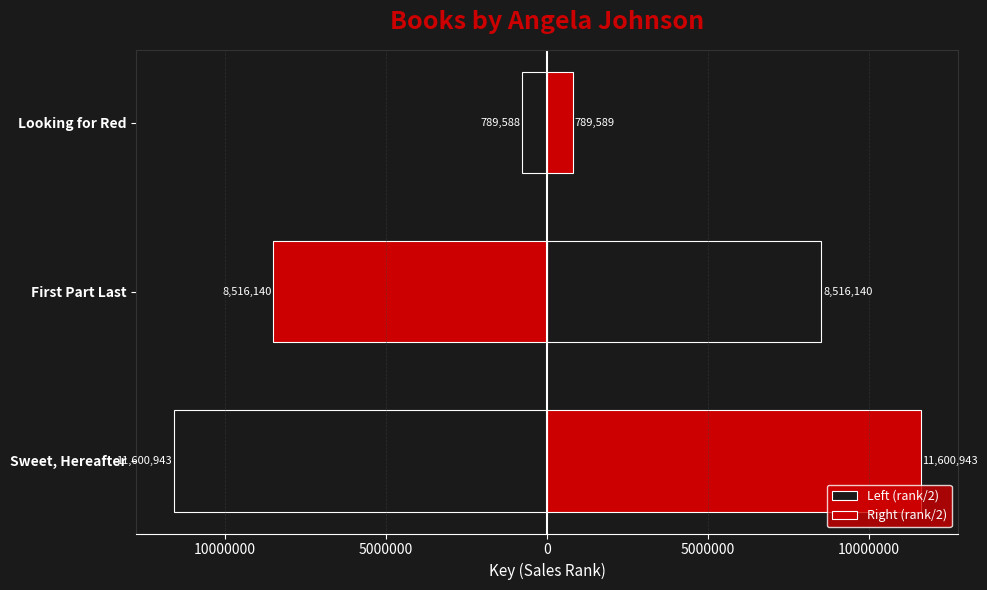

How many bars are there in total?

6